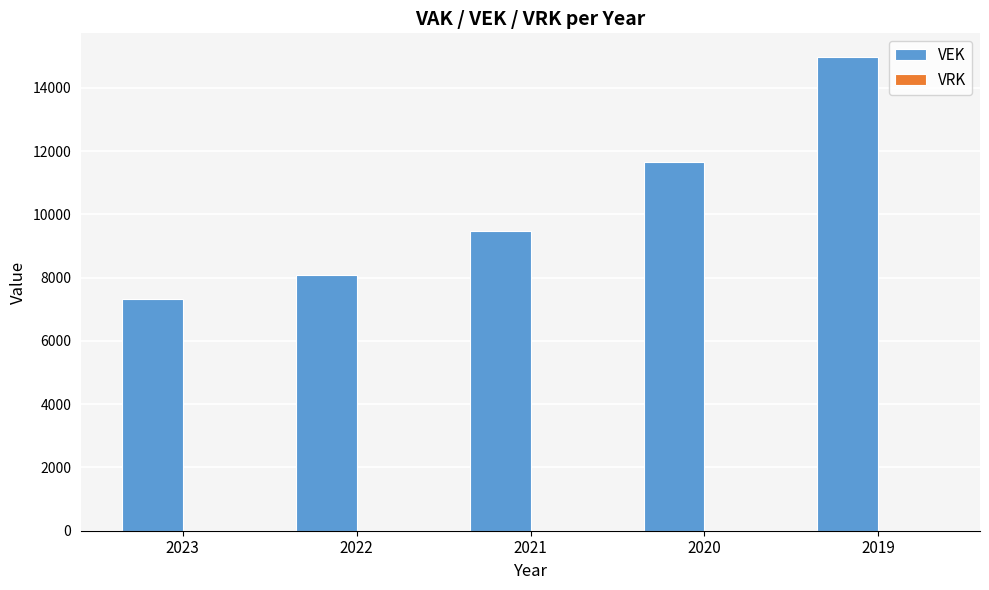

Reading left to right, what are all the values shown in this chart?

2023=7322	2022=8083	2021=9472	2020=11641	2019=14972